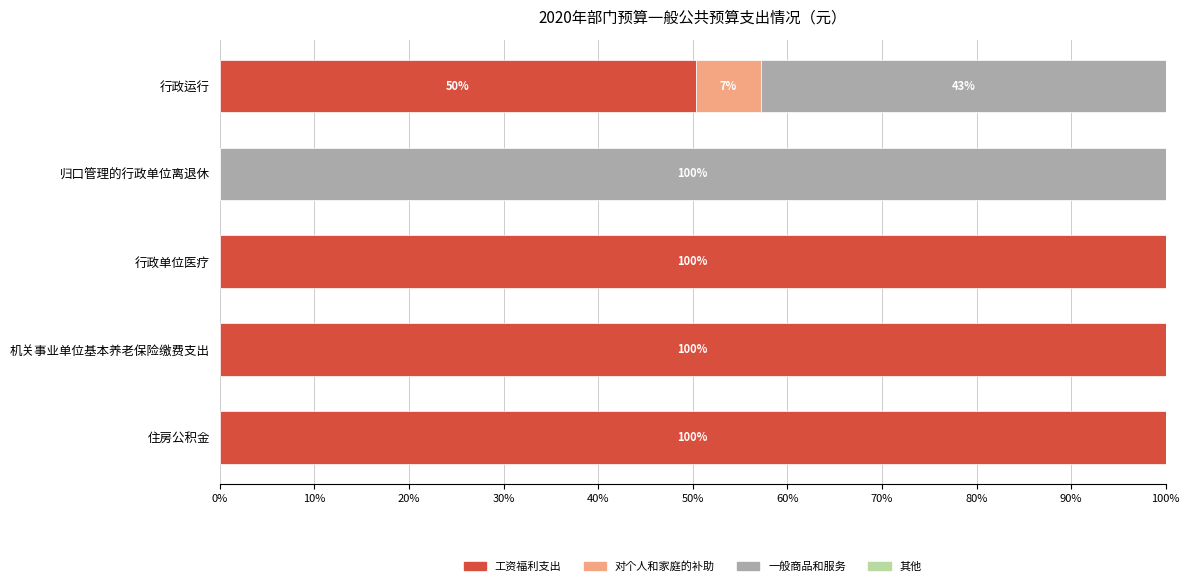

What is the total value across all series at 行政运行?

100.0